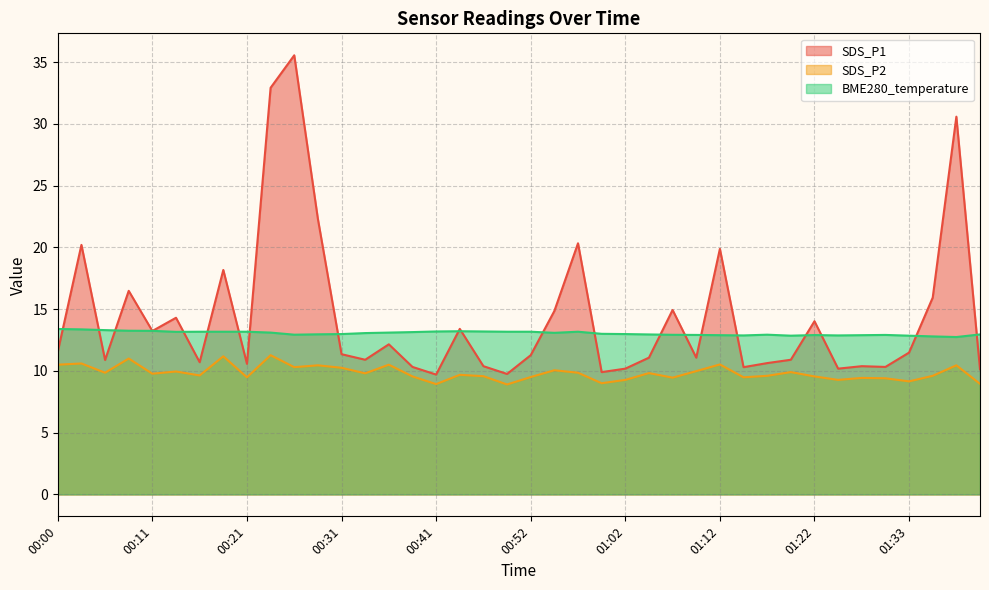

True or false: SDS_P1 and SDS_P2 cross at least once.

False